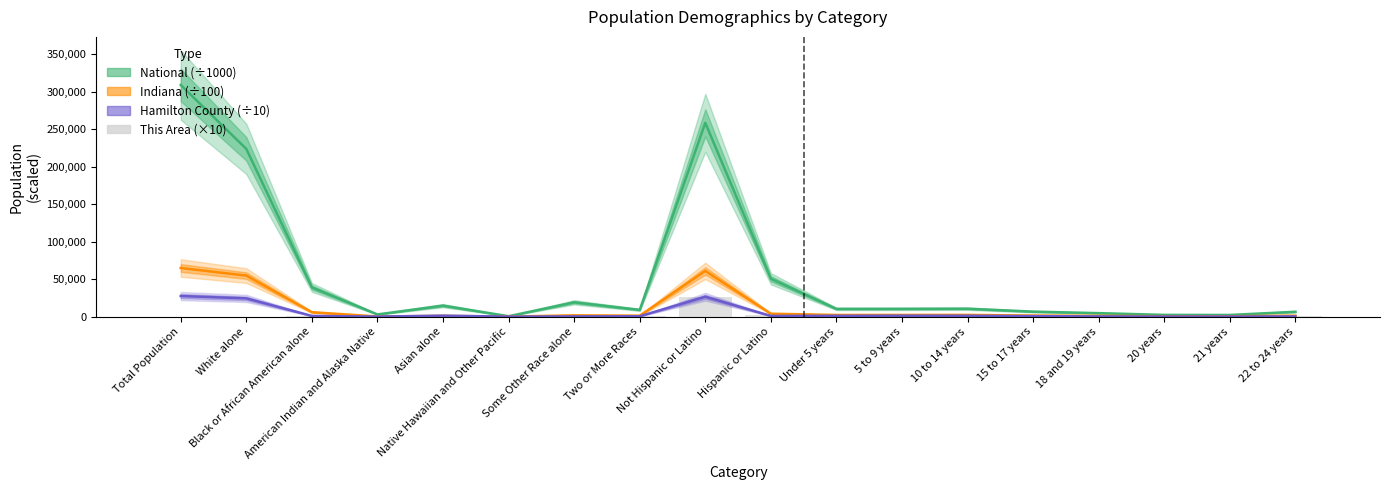

Rank the series at 15 to 17 years from highest to lowest value.

National (÷1000), Indiana (÷100), Hamilton County (÷10), This Area (×10)